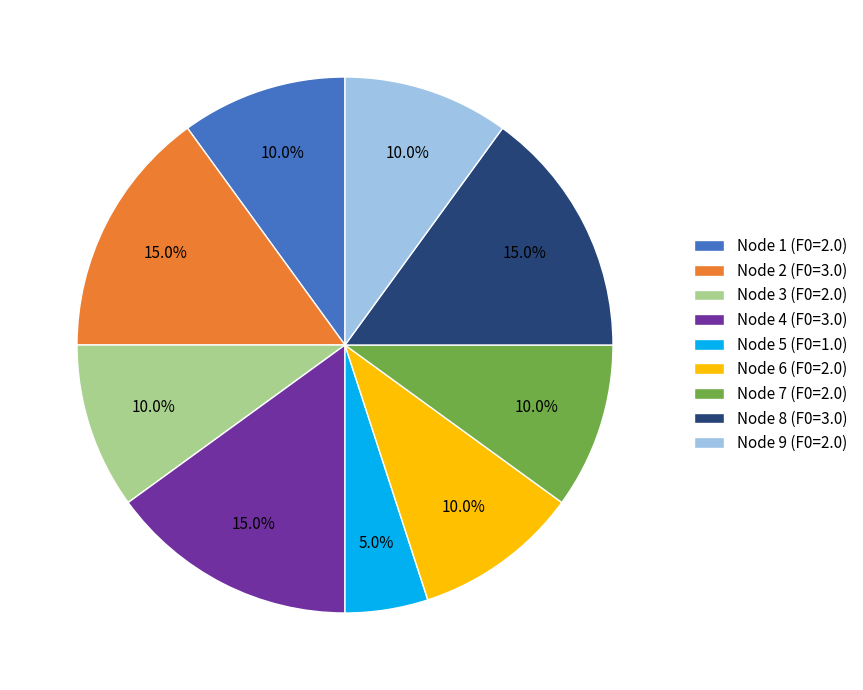

Do Node 6 (F0=2.0) and Node 7 (F0=2.0) together represent more than half of the pie?

No